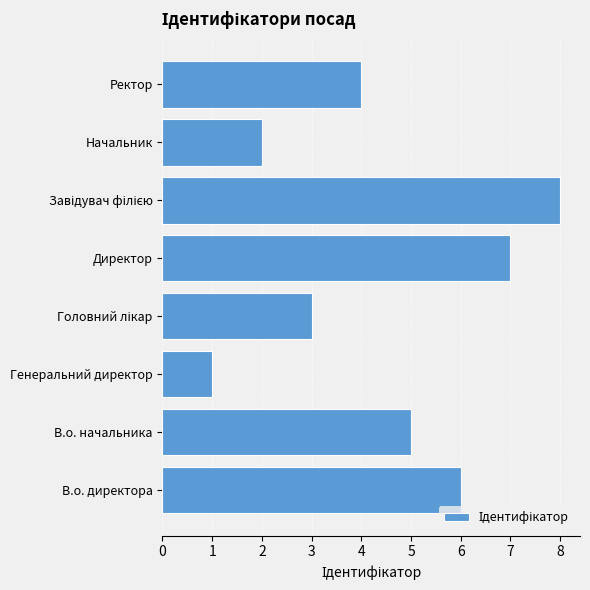

Which category has the lowest value across all series?

Генеральний директор